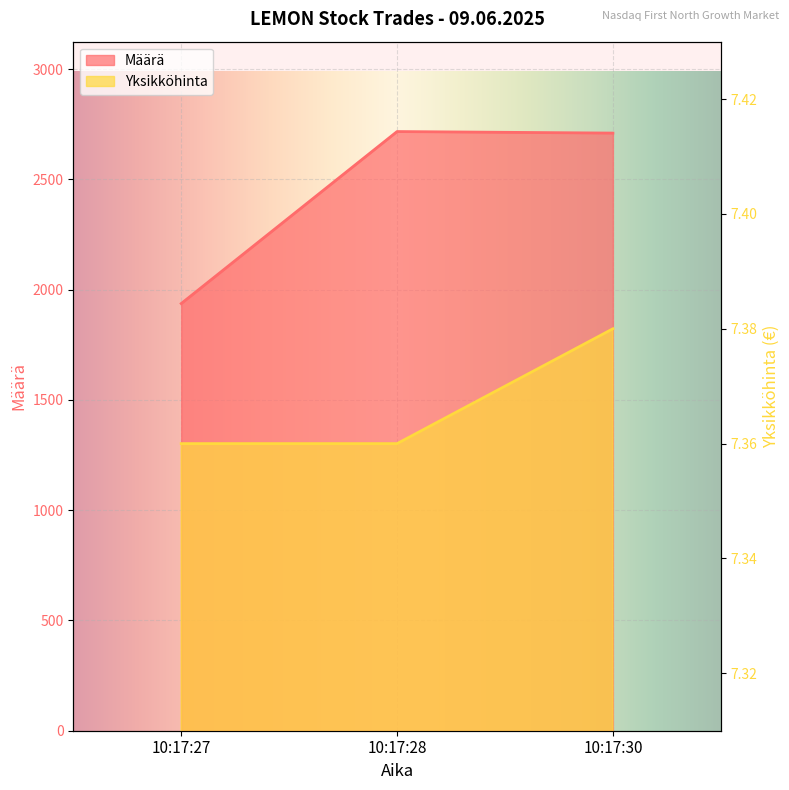

At which label is Yksikköhinta closest to 7?

10:17:27